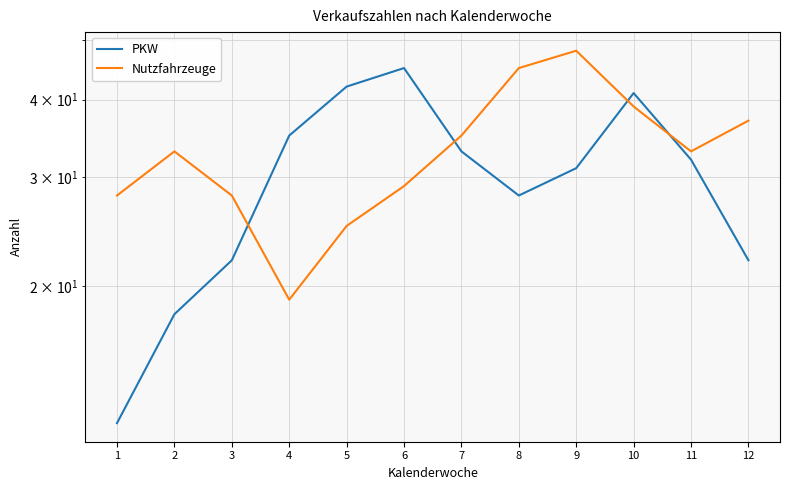

What is the value of the PKW point at the 7th from the left?

33